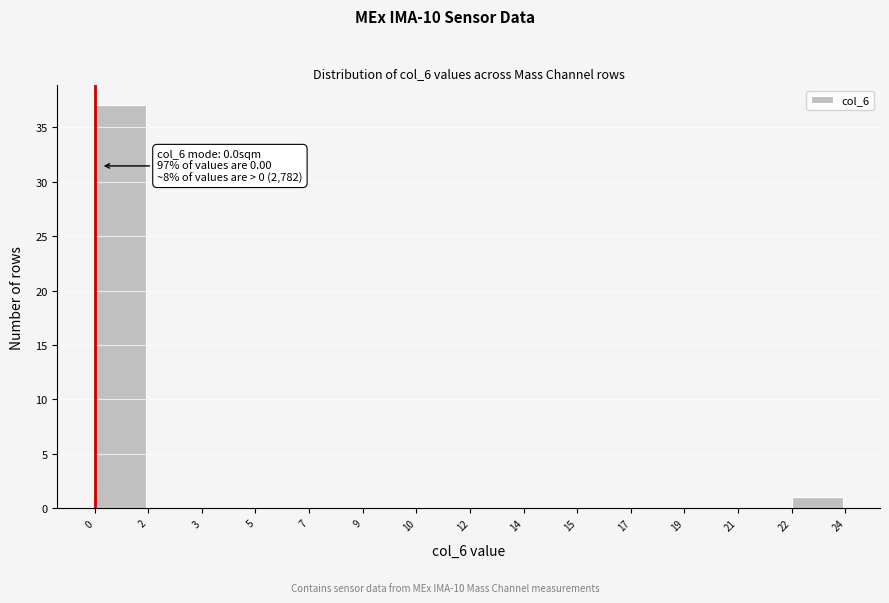

Reading left to right, transcribe all the data shown in this chart.

0=37	2=0	3=0	5=0	7=0	9=0	10=0	12=0	14=0	15=0	17=0	19=0	21=0	22=1